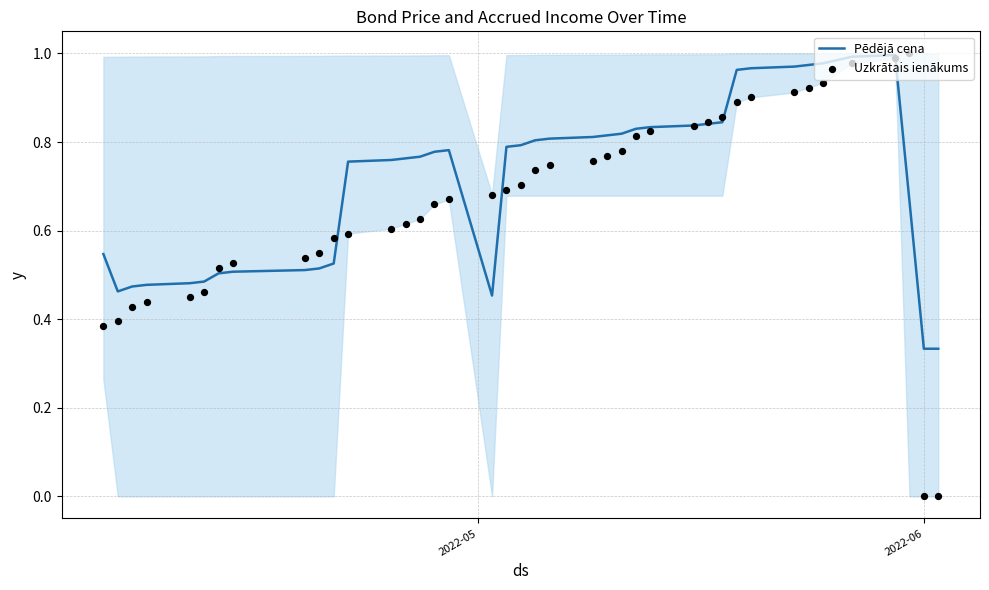

What are all the series names shown in the legend?

Pēdējā cena, Uzkrātais ienākums